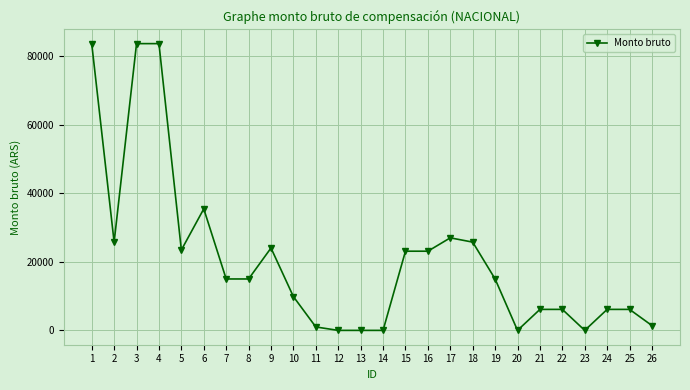

What is the greatest value displayed?

83658.2